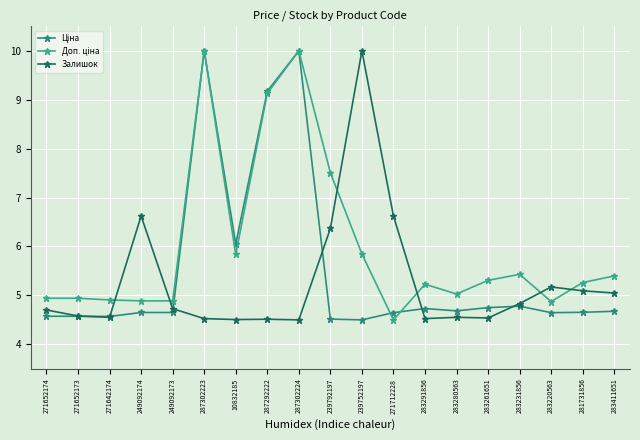

What is the sum of the Доп. ціна values at 271652173 and 283231856?

10.4